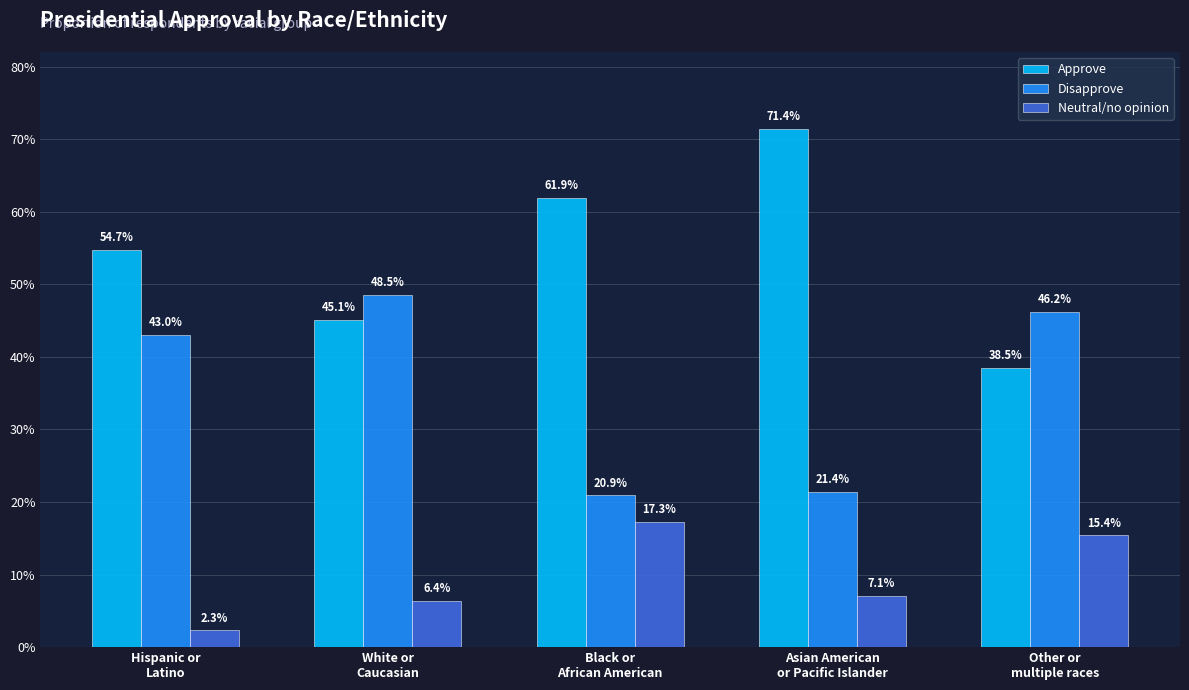

The Approve series shows 0.7 at Asian American
or Pacific Islander. True or false?

True